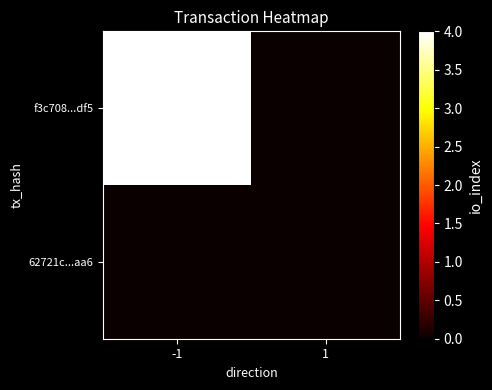

What is the greatest value displayed?

4